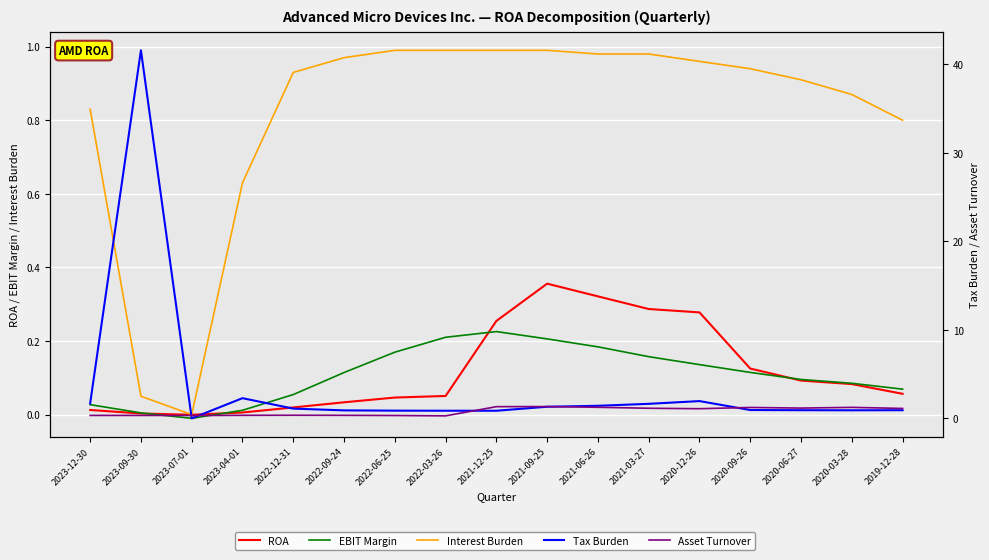

At which label does ROA reach its peak?

2021-09-25